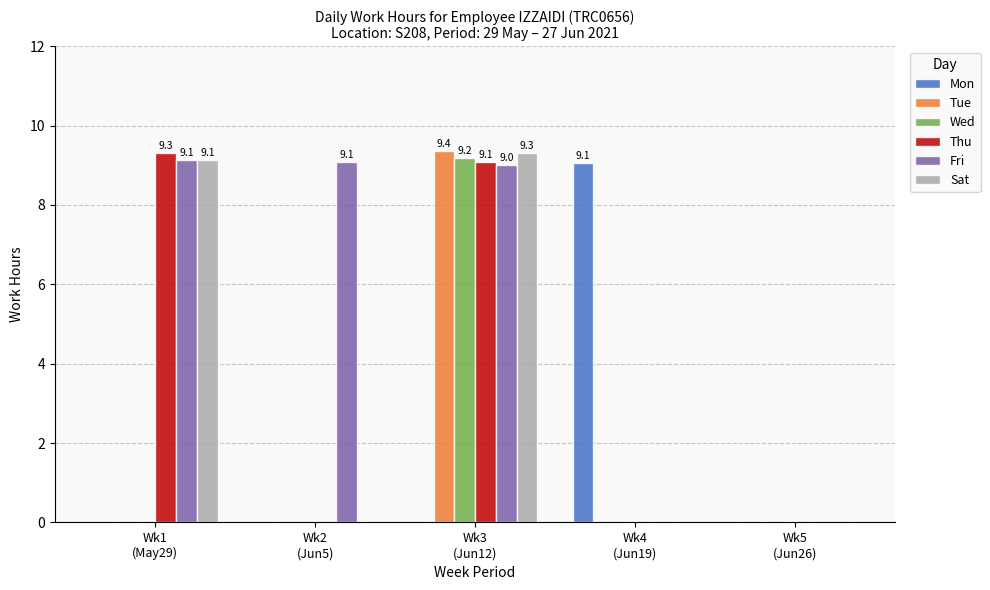

Which series has the largest total across all categories?

Fri